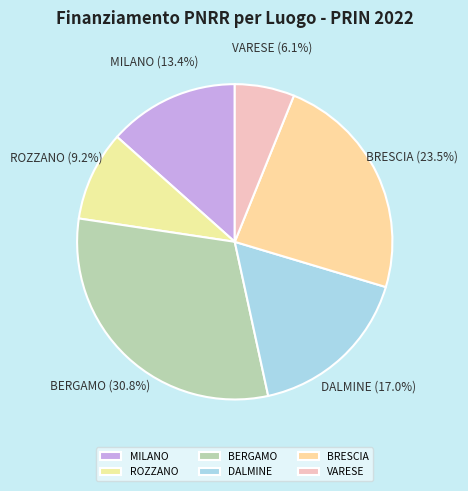

How many slices are in this pie chart?

6